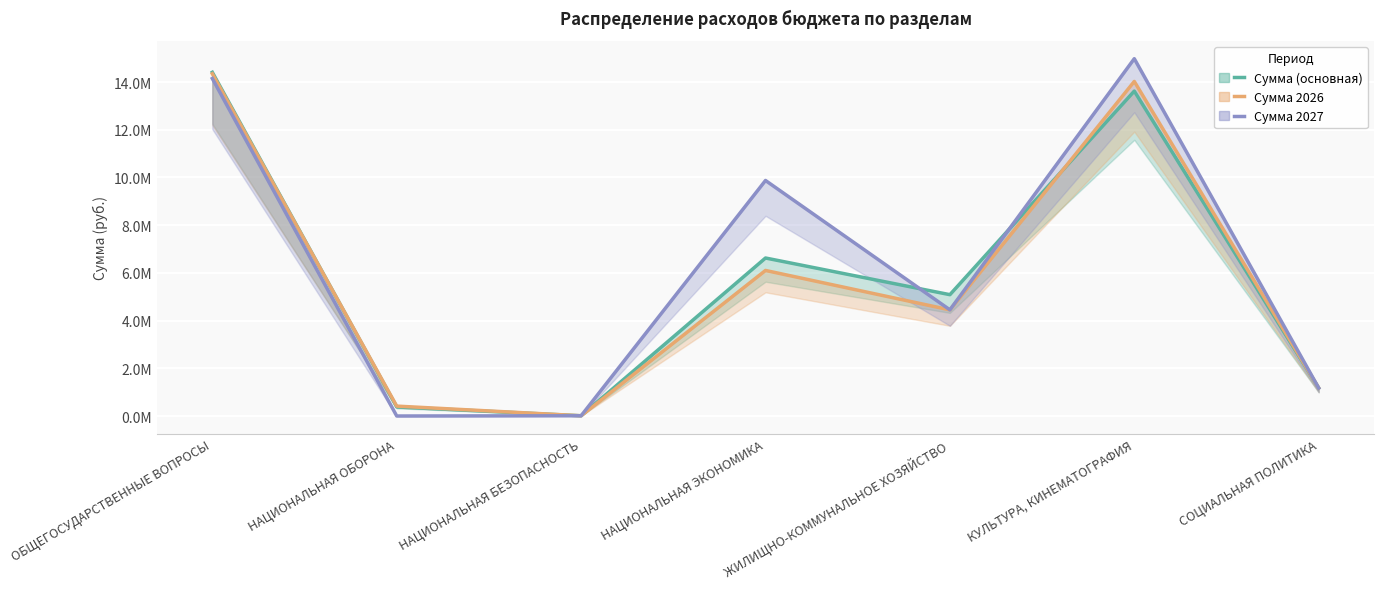

What is the label of the 1st point from the right?

СОЦИАЛЬНАЯ ПОЛИТИКА